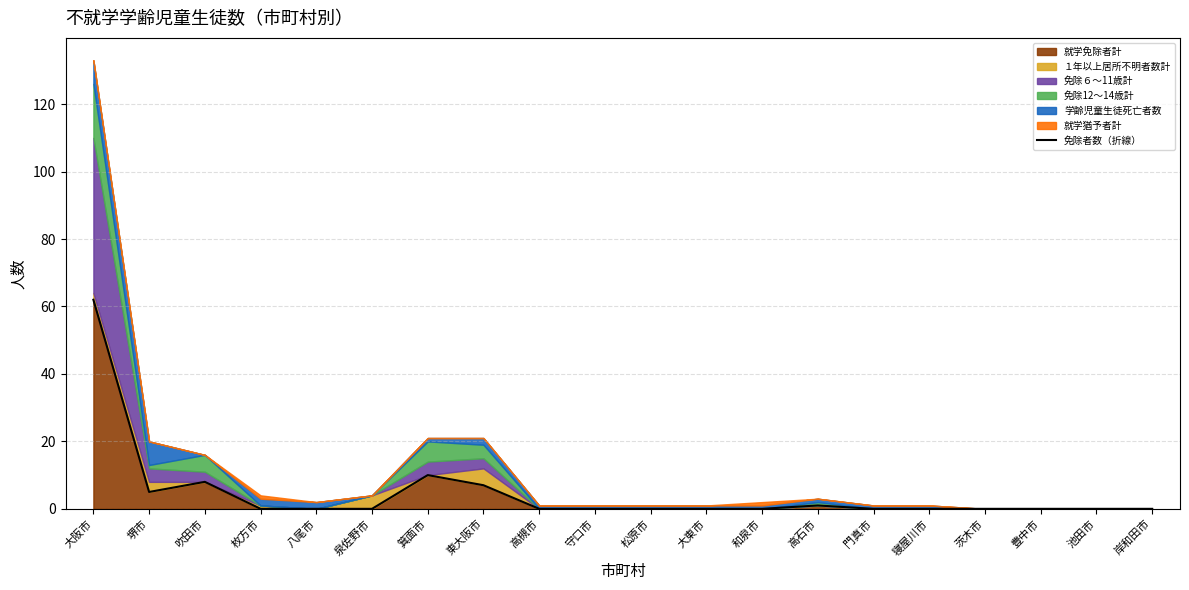

List the labels in order of value, smallest first.

枚方市, 八尾市, 泉佐野市, 高槻市, 守口市, 松原市, 大東市, 和泉市, 門真市, 寝屋川市, 茨木市, 豊中市, 池田市, 岸和田市, 高石市, 堺市, 東大阪市, 吹田市, 箕面市, 大阪市